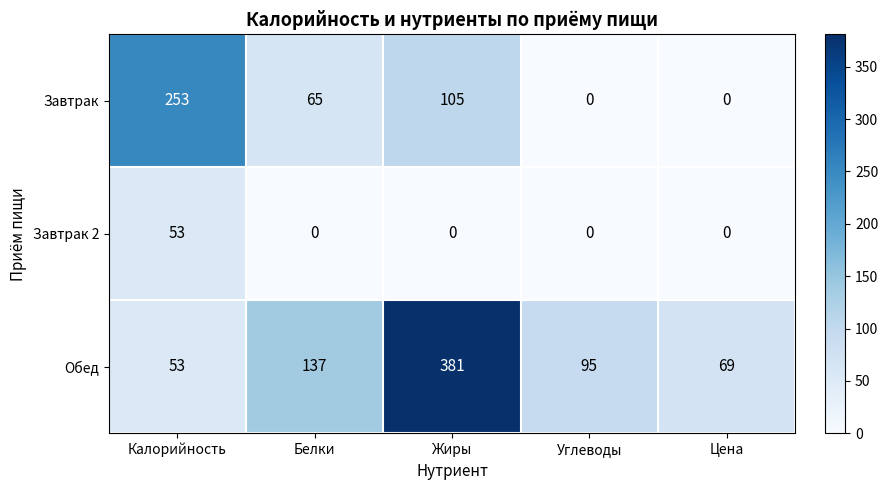

What is the sum of all Обед values?

735